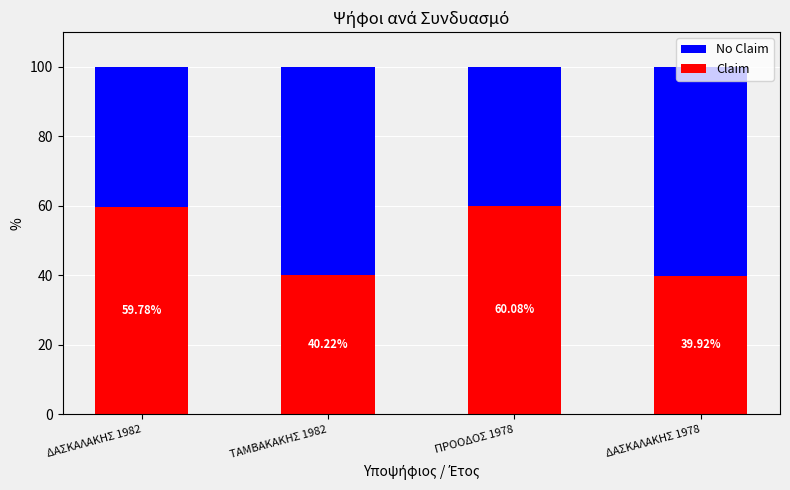

What is the difference between the maximum and minimum values in the Claim series?

20.2